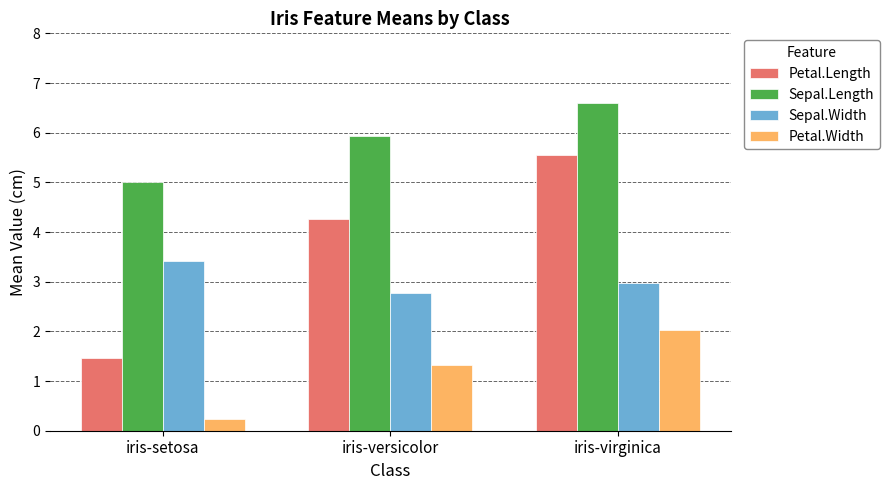

At how many categories does at least one series exceed 6?

1